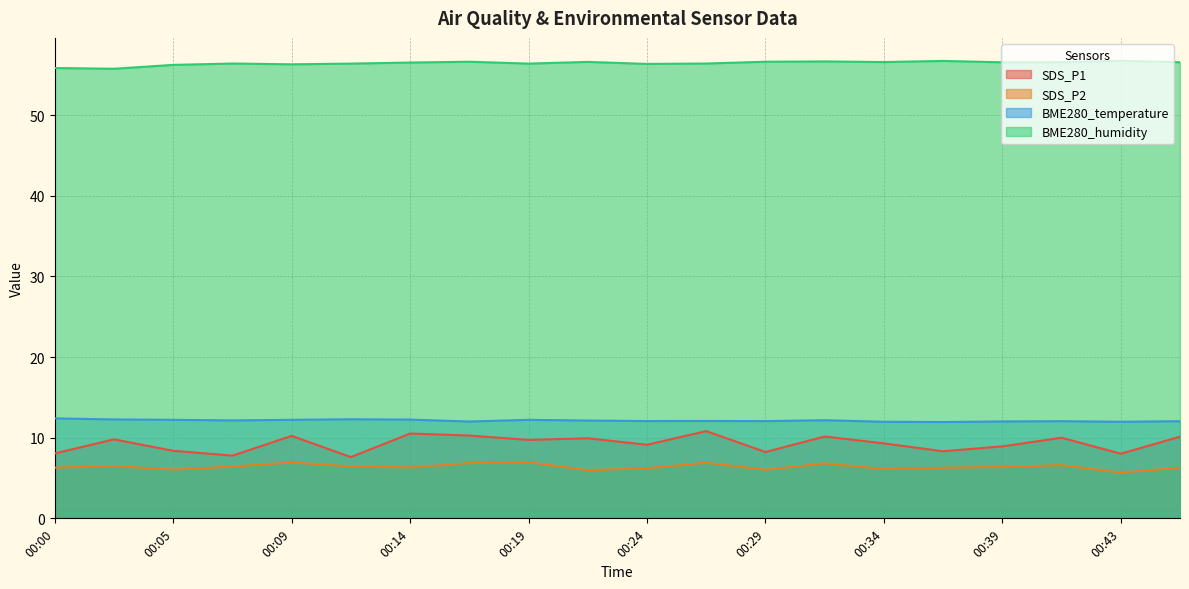

Reading right to left, what are all the values shown in this chart?

SDS_P1: 10.1	8.0	10.0	8.9	8.3	9.3	10.2	8.2	10.8	9.1	9.9	9.7	10.3	10.5	7.6	10.2	7.8	8.4	9.8	8.1
SDS_P2: 6.3	5.7	6.6	6.4	6.3	6.1	6.8	6.0	6.9	6.2	6.0	7.0	6.8	6.3	6.5	6.9	6.4	6.0	6.5	6.3
BME280_temperature: 12.1	12.0	12.1	12.0	11.9	12.0	12.2	12.1	12.1	12.1	12.1	12.2	12.0	12.2	12.3	12.2	12.2	12.2	12.3	12.4
BME280_humidity: 56.6	56.8	56.6	56.6	56.7	56.6	56.7	56.6	56.4	56.4	56.6	56.4	56.6	56.5	56.4	56.3	56.4	56.2	55.8	55.9